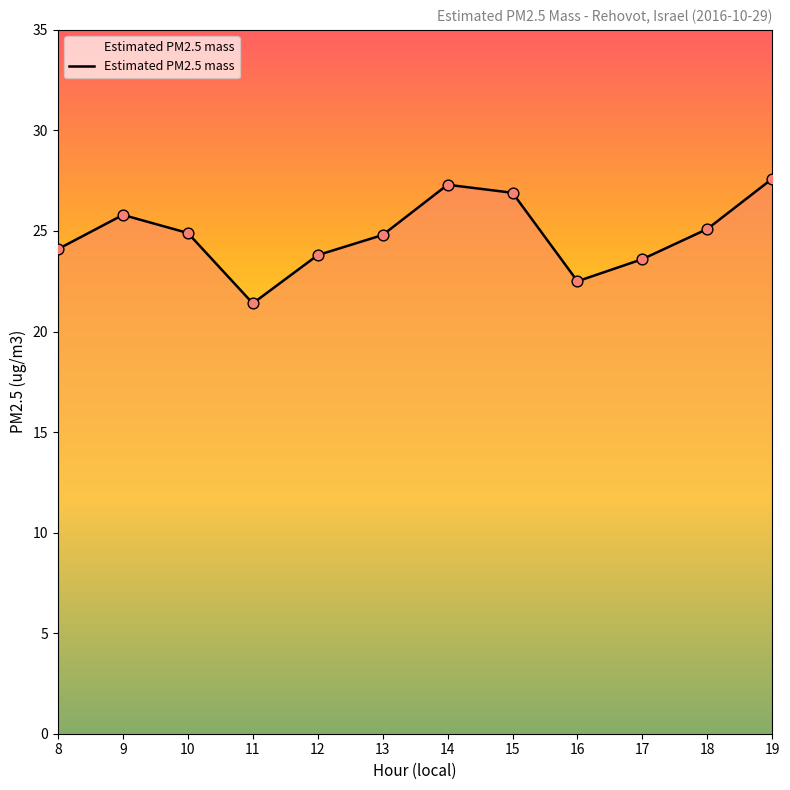

Which has a higher value, 19 or 16?

19